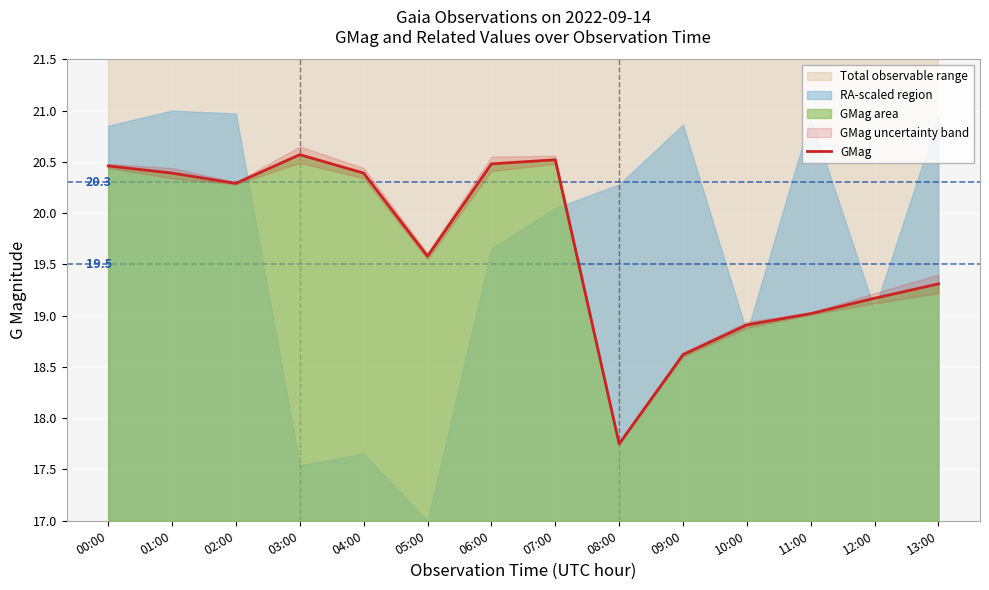

Between 05:00 and 12:00, which is larger?

05:00